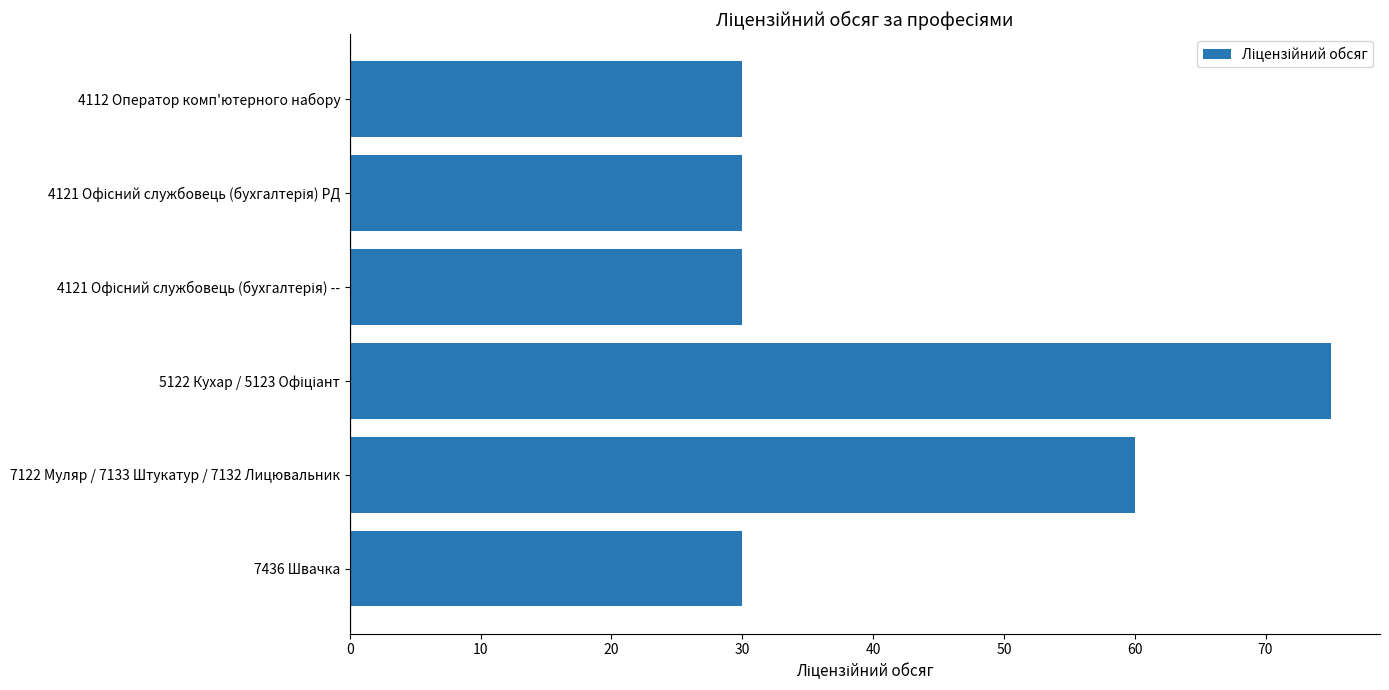

What is the value of the 2nd bar from the top?

30